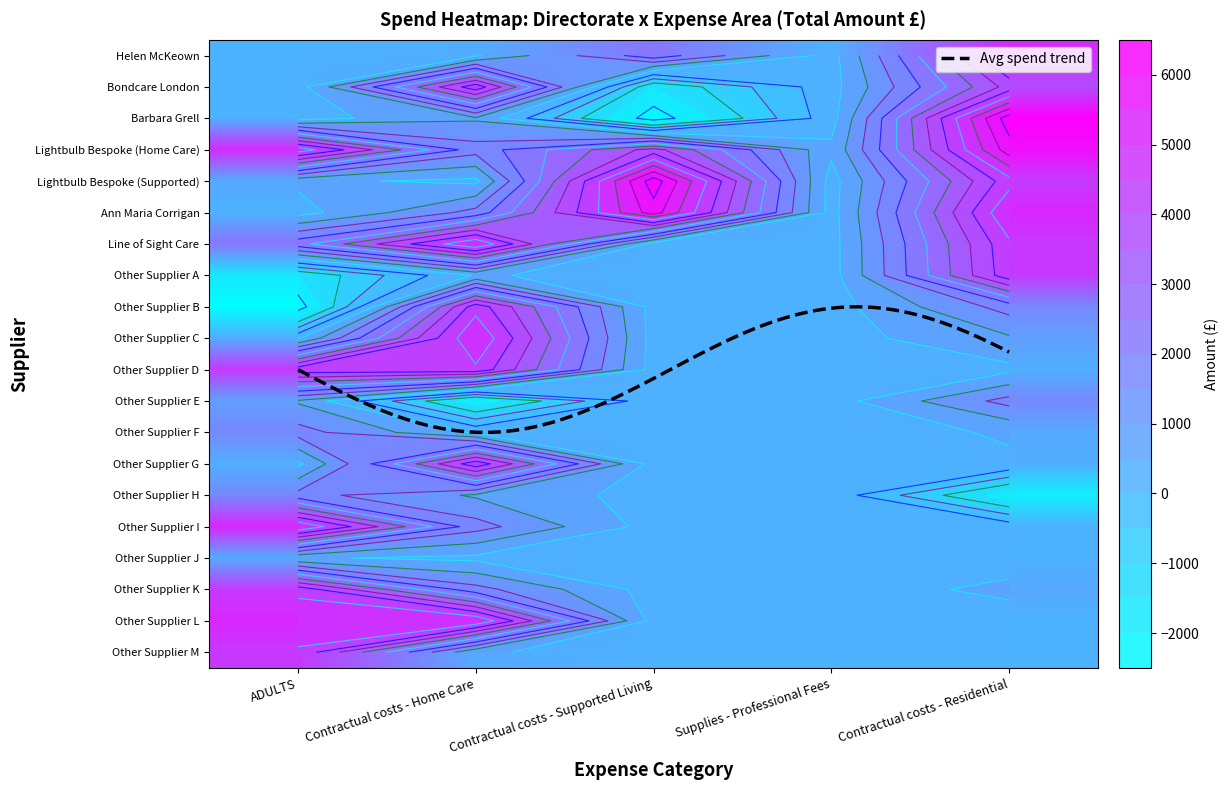

Which series changed the most between 15 and 19?

Contractual costs - Home Care